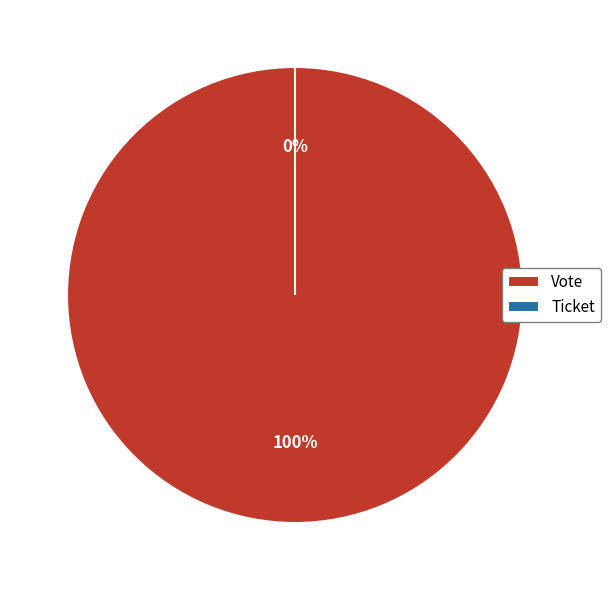

How many slices are in this pie chart?

2